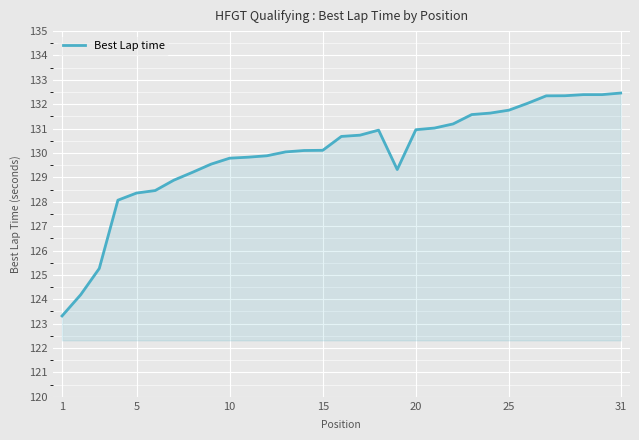

How many distinct data groups are displayed?

1